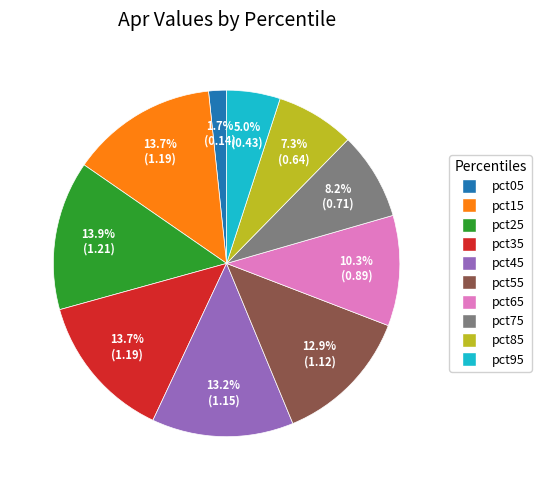

To the nearest percent, what is the difference between the pct05 and pct75 slice percentages?

7%